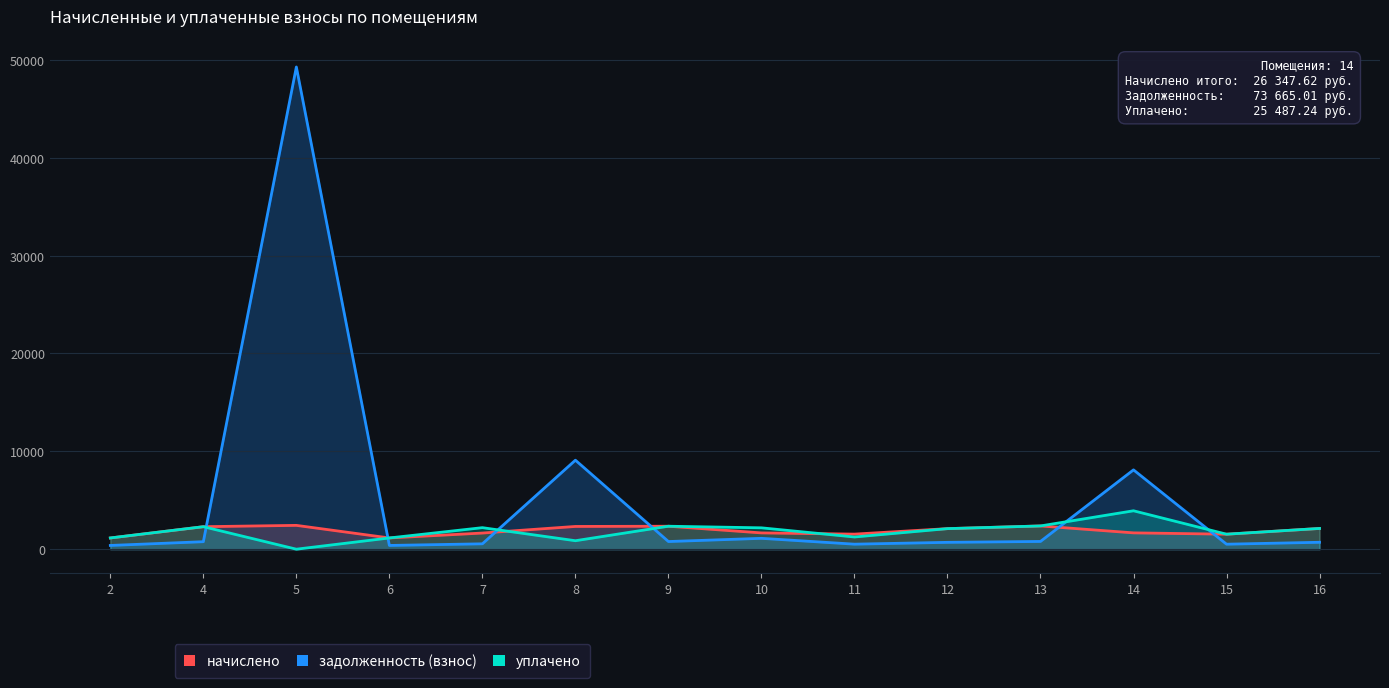

True or false: задолженность (взнос) has more than 1 points higher than both neighbors.

True